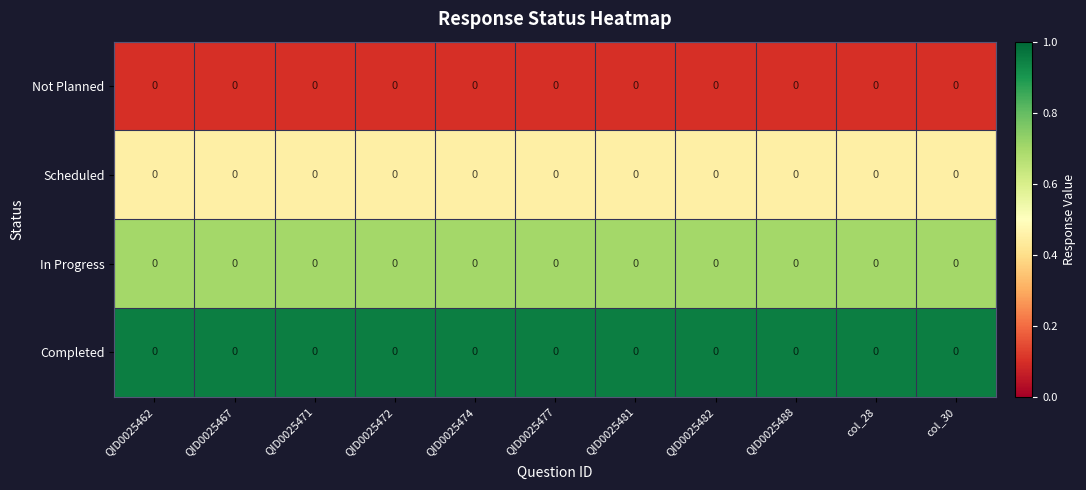

Is it true that In Progress equals 0.9 at QID0025482?

False